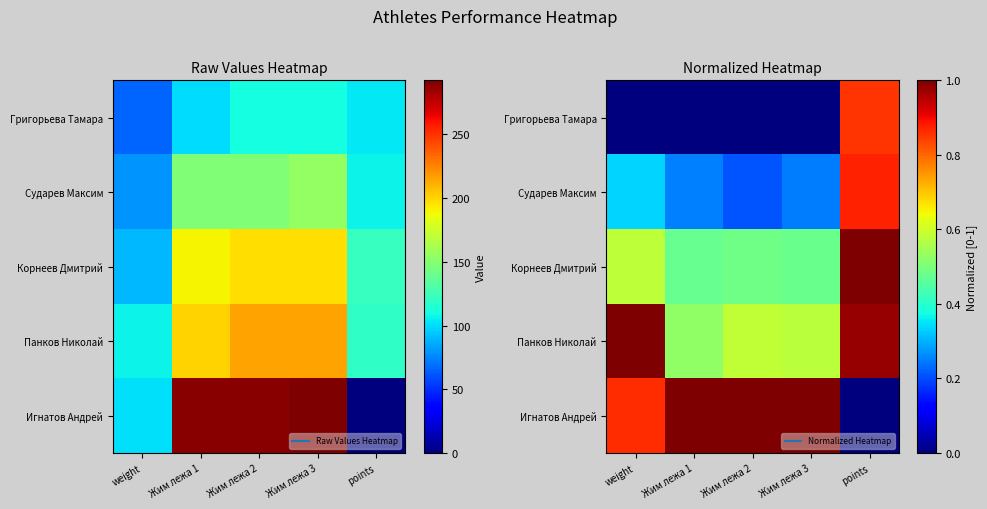

Rank the categories by Панков Николай value from highest to lowest.

weight, points, Жим лежа 2, Жим лежа 3, Жим лежа 1